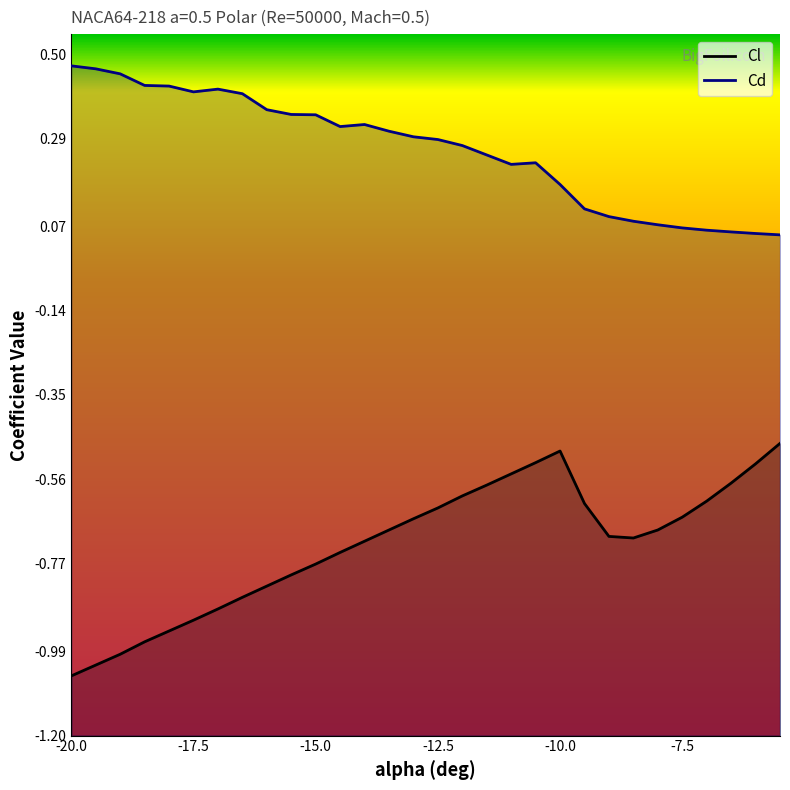

How many Cd values are between 0 and 1?

30